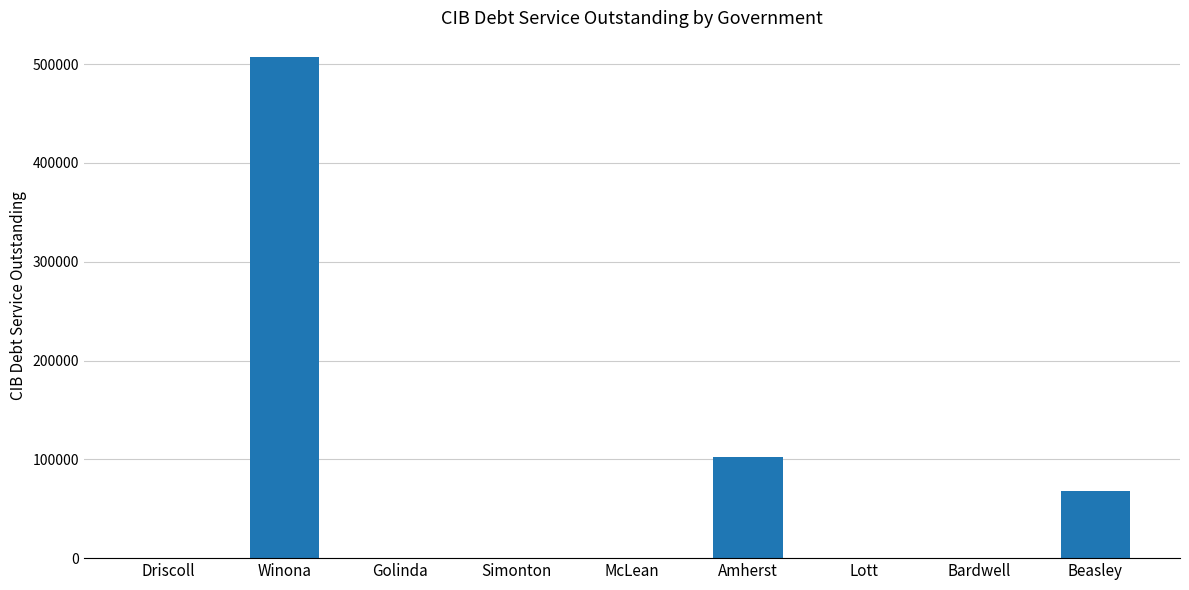

The chart shows a value of 0.0 at Lott. True or false?

True